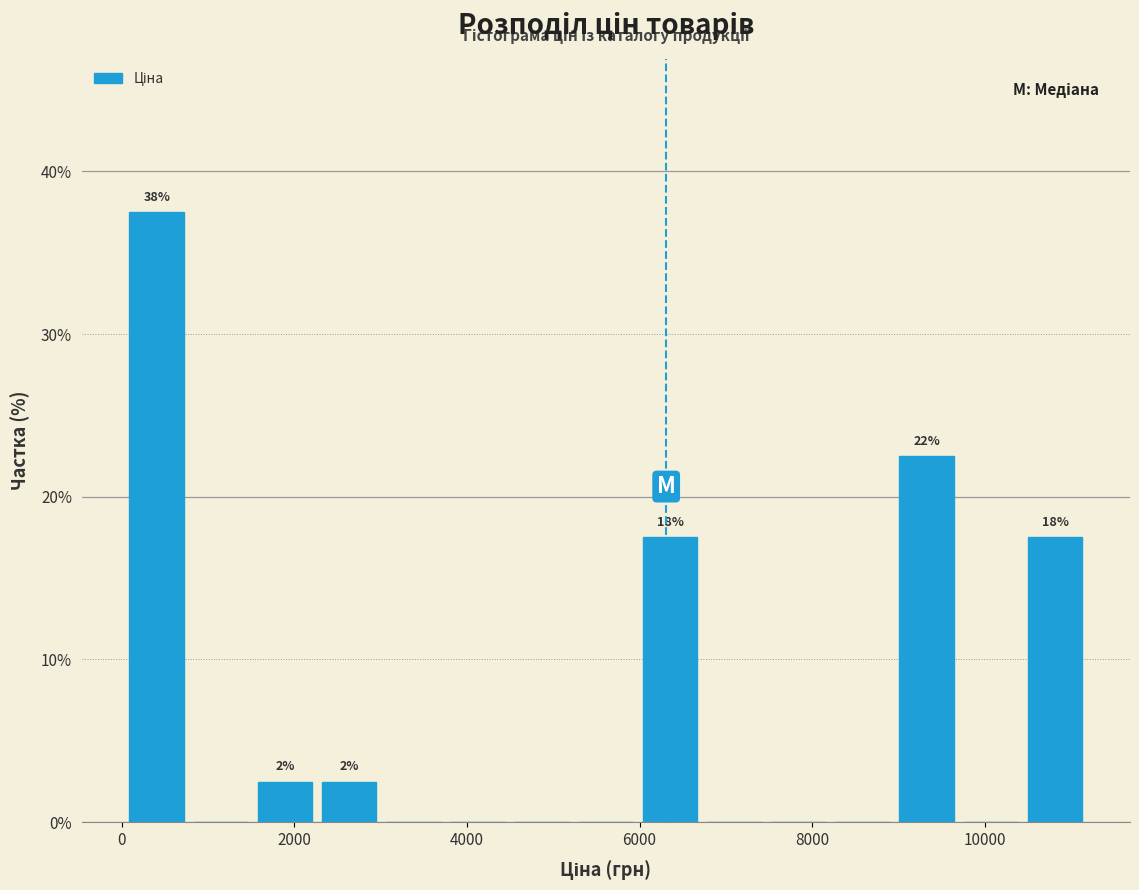

Read against the x-axis, roughly where is the centre of the tallest bar?

400